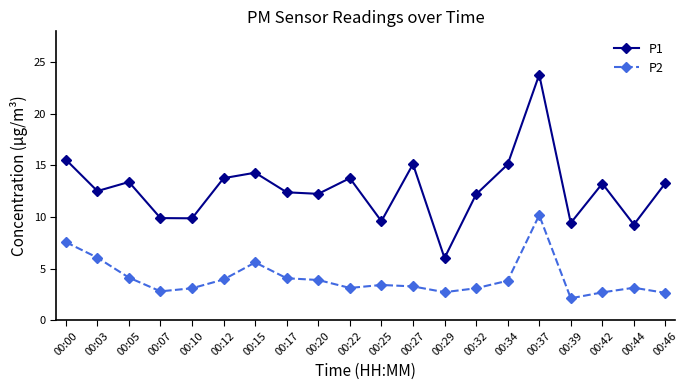

How many data points in P1 are above 13?

10